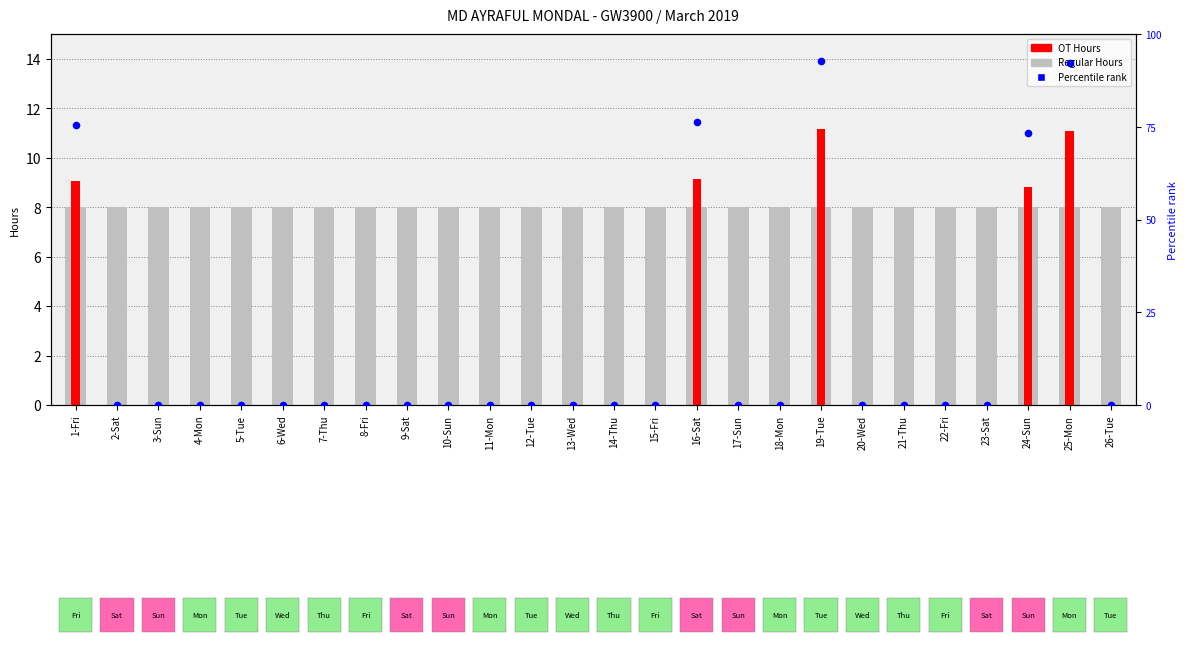

What are all the series names shown in the legend?

Regular Hours, OT Hours, Percentile rank